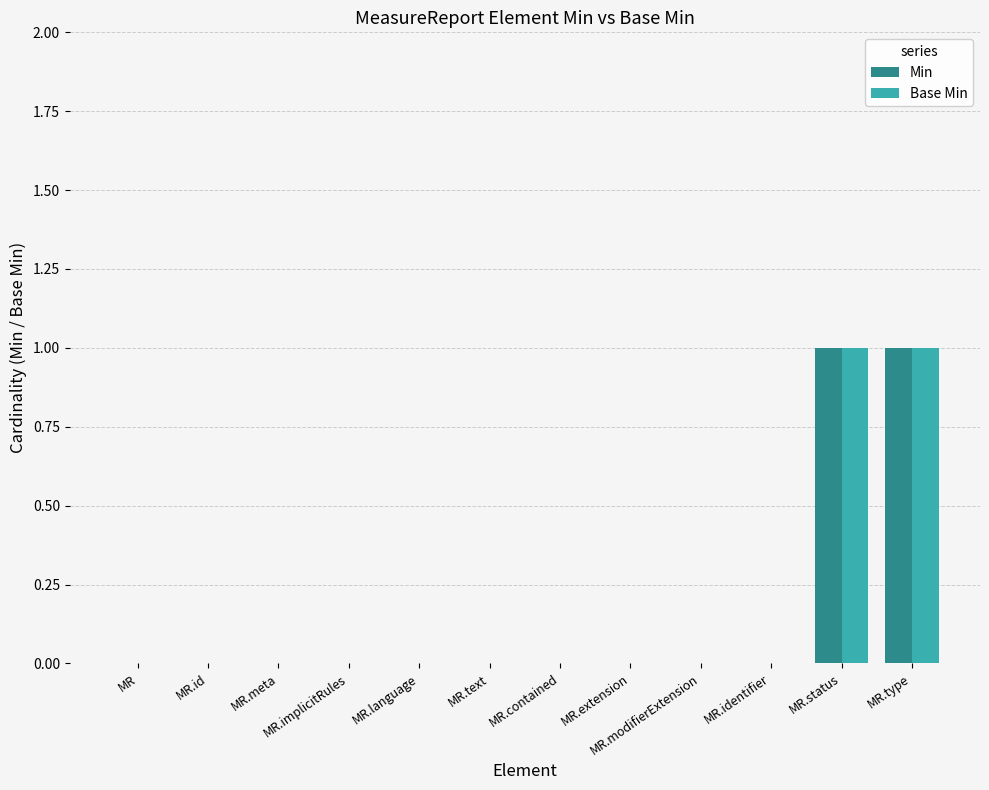

Is it true that Base Min equals 1 at MR.status?

True